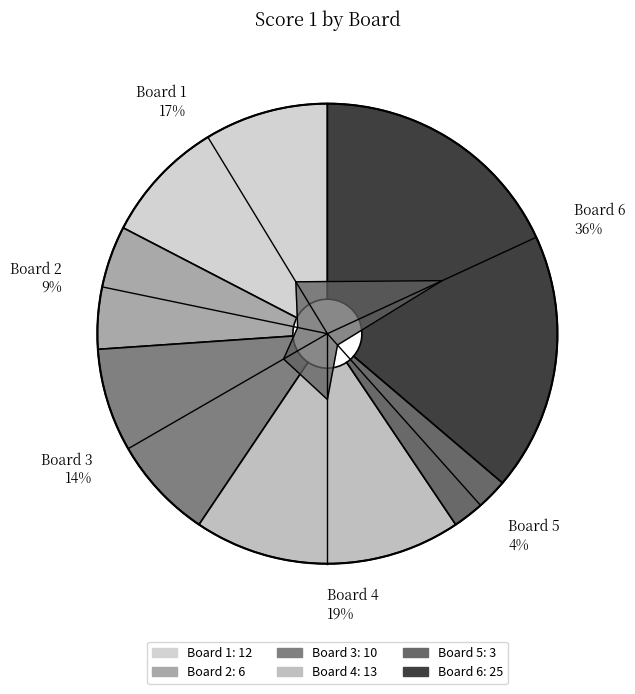

To the nearest percent, what is the difference between the largest and smallest slice percentages?

32%